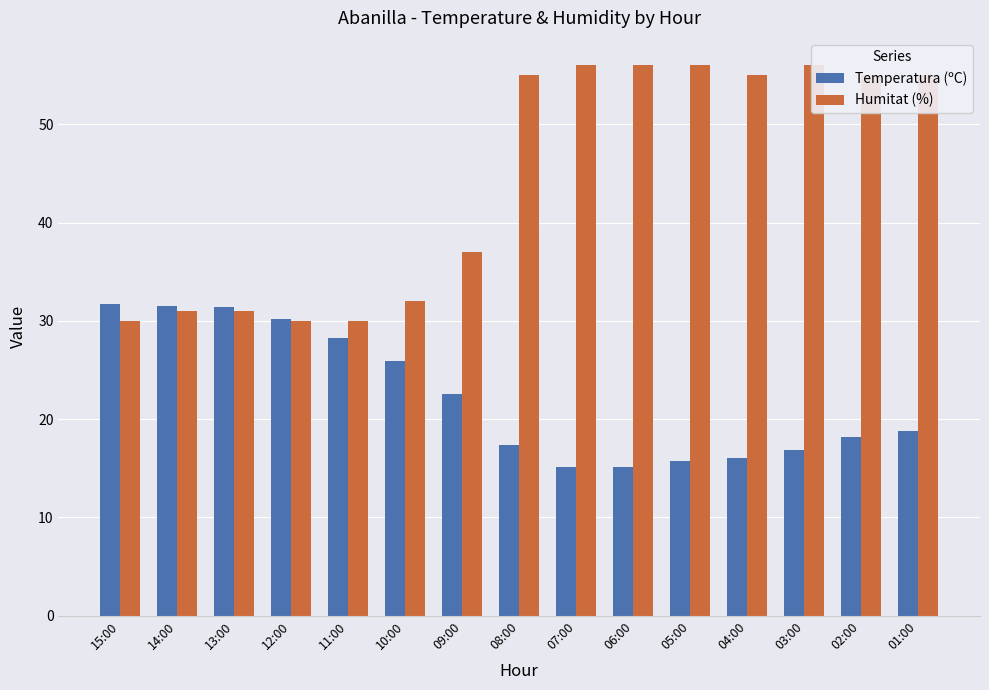

What is the sum of the Temperatura (ºC) values at 11:00 and 10:00?

54.2